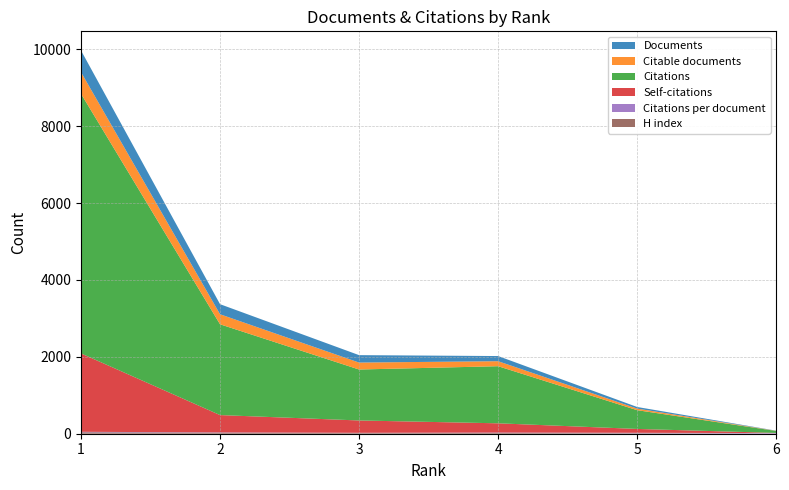

Reading left to right, extract all data points from this chart.

Documents: 1=564.0	2=262.0	3=193.0	4=134.0	5=42.0	6=4.0
Citable documents: 1=562.0	2=261.0	3=181.0	4=130.0	5=41.0	6=4.0
Citations: 1=6752.0	2=2361.0	3=1325.0	4=1485.0	5=488.0	6=51.0
Self-citations: 1=2039.0	2=451.0	3=321.0	4=241.0	5=100.0	6=4.0
Citations per document: 1=12.0	2=9.0	3=6.9	4=11.1	5=11.6	6=12.8
H index: 1=38.0	2=25.0	3=17.0	4=19.0	5=13.0	6=4.0